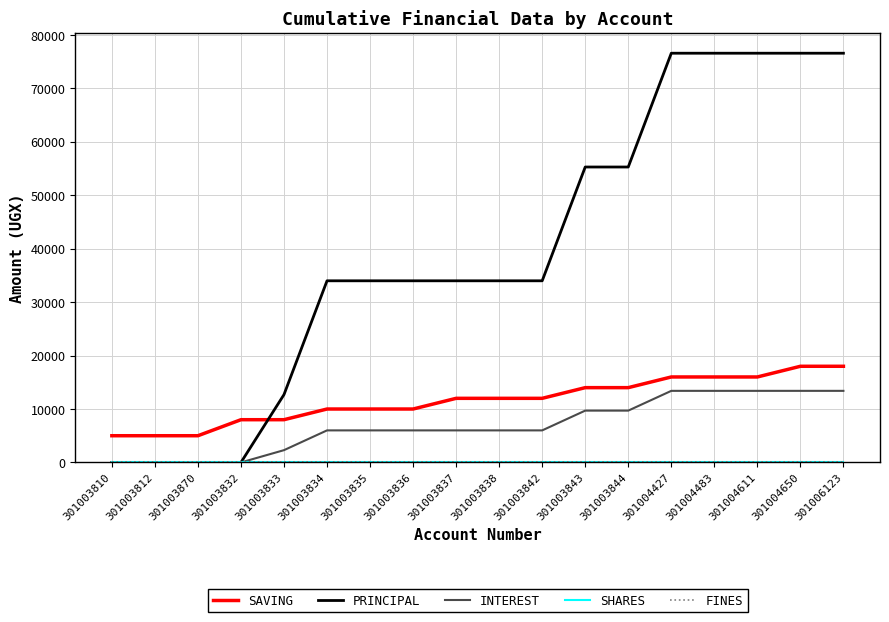

True or false: SHARES and PRINCIPAL intersect in this chart.

False